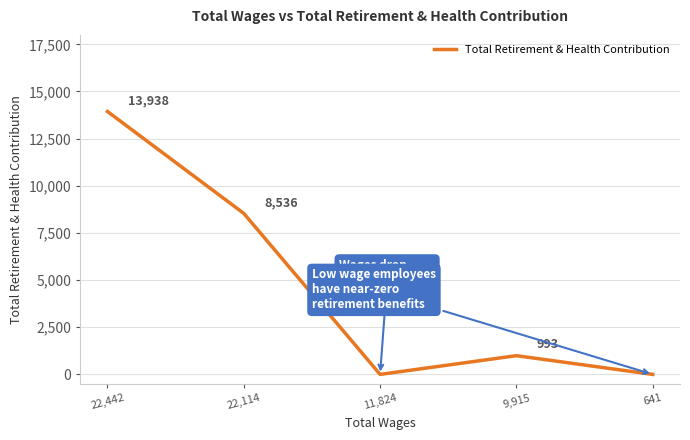

The value at 22,442 is 13938. True or false?

True